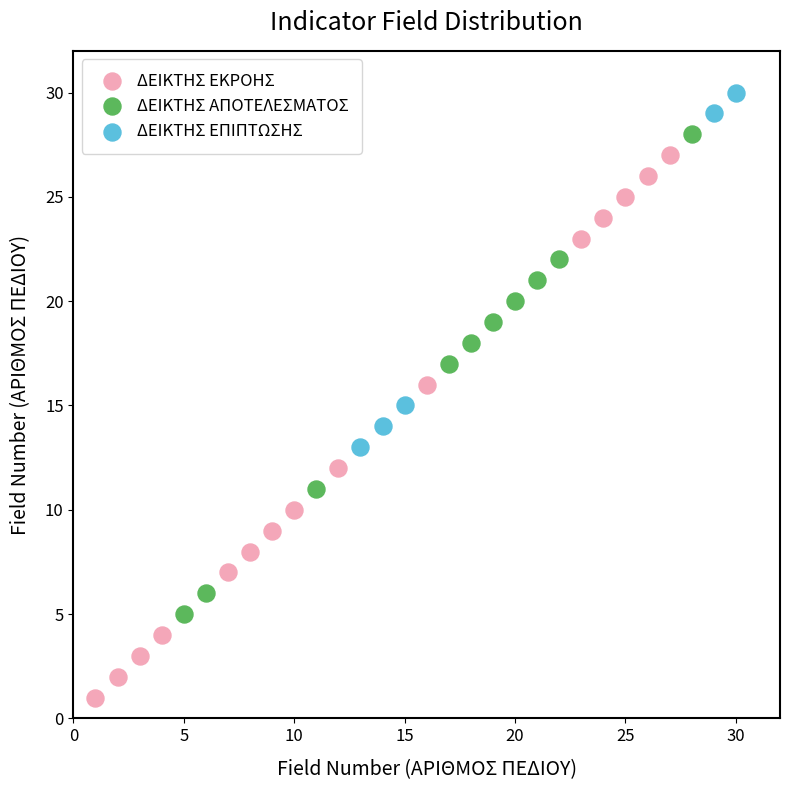

Which series contains the highest Y value?

ΔΕΙΚΤΗΣ ΕΠΙΠΤΩΣΗΣ